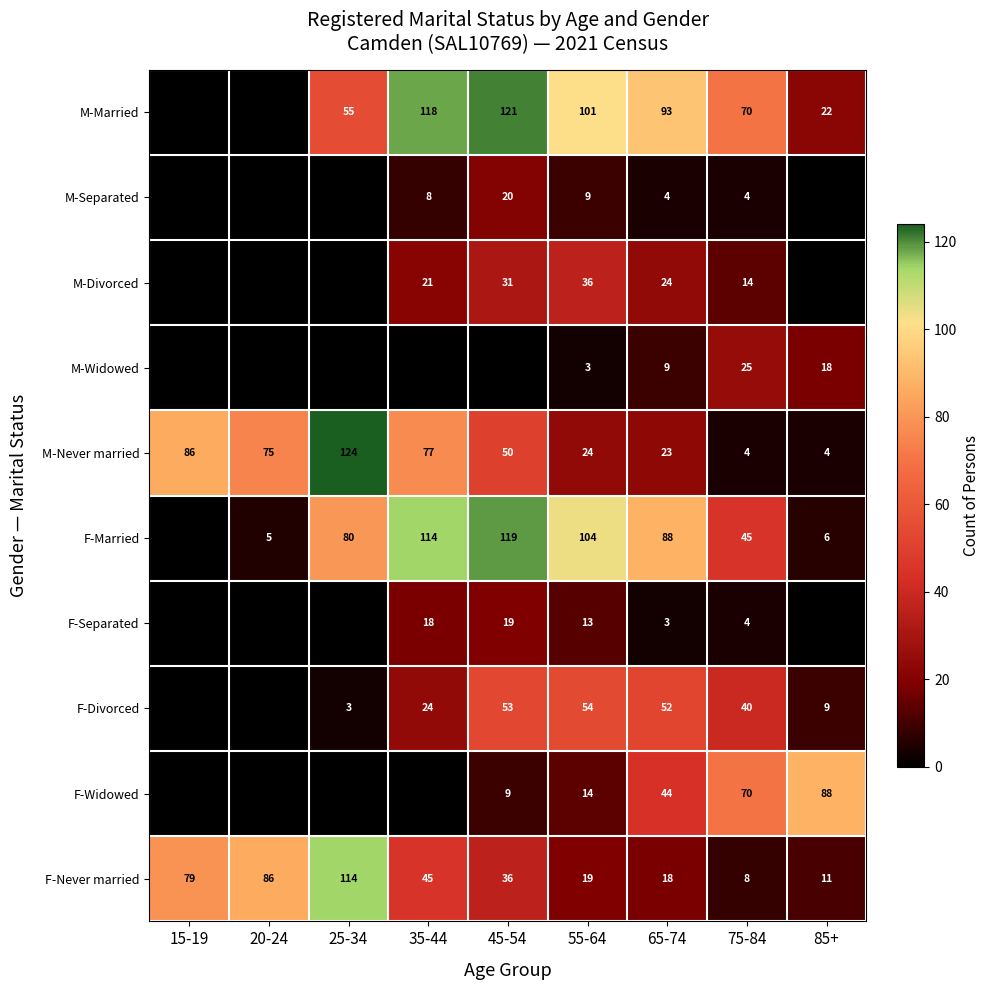

What is the average value of the M-Never married series?

52